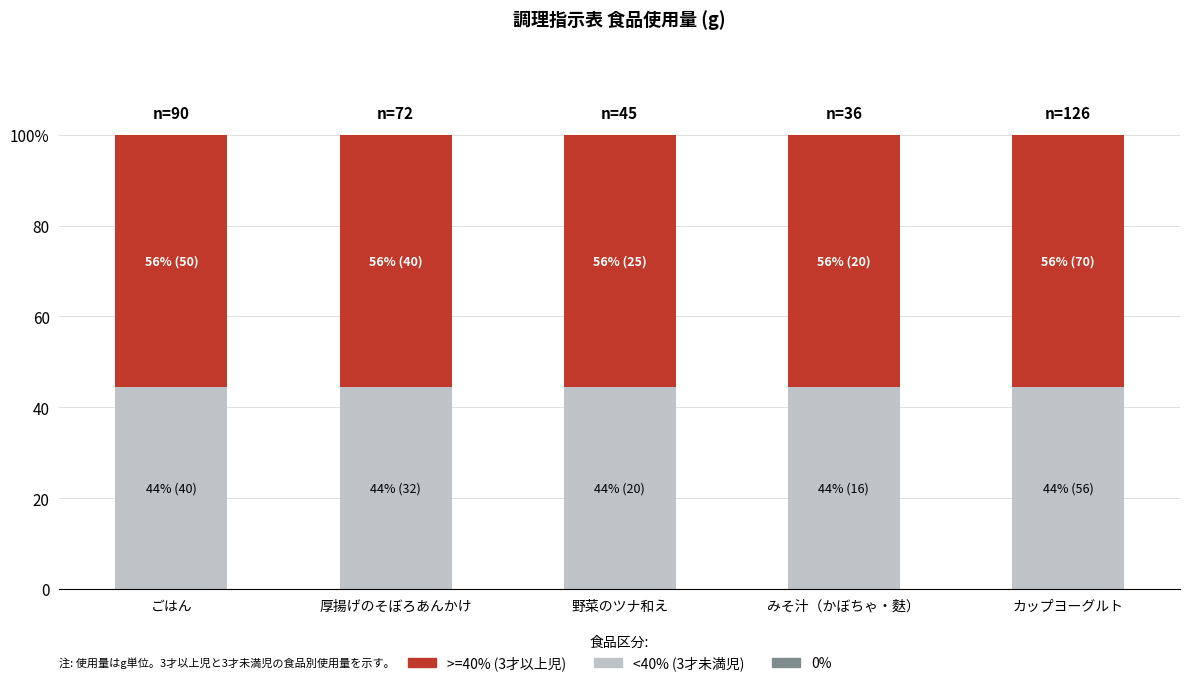

The <40 series shows 44.4 at ごはん. True or false?

True